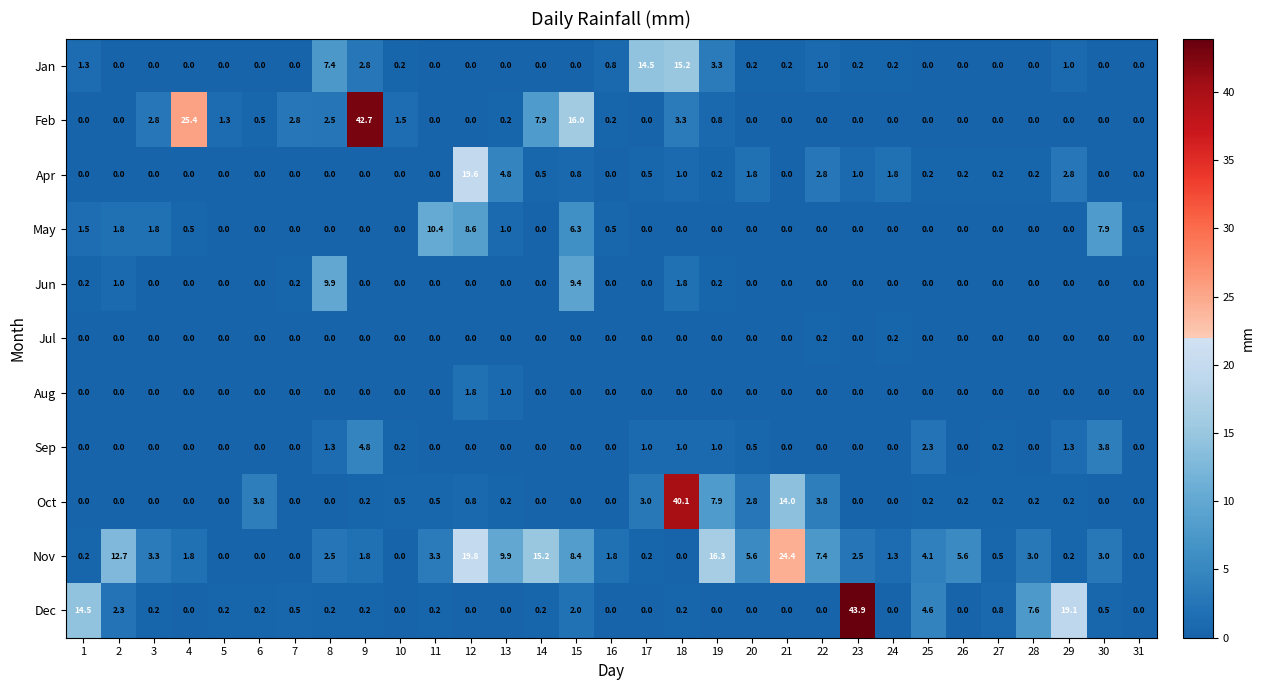

What is the maximum value shown in the chart?

43.9